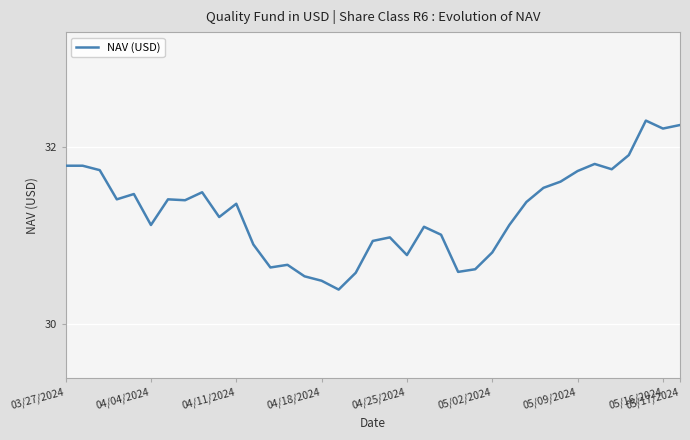

What is the maximum value shown in the chart?

32.3